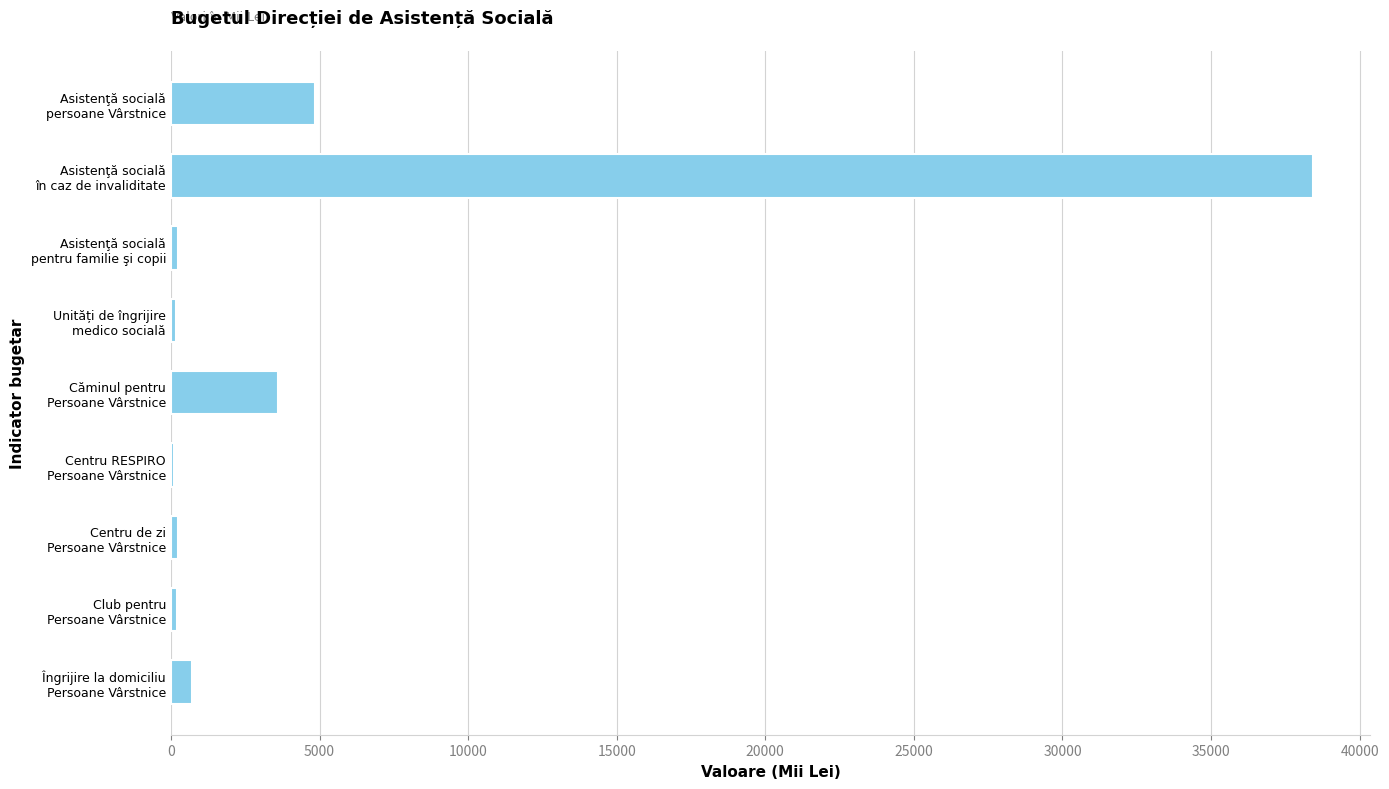

What is the greatest value displayed?

38431